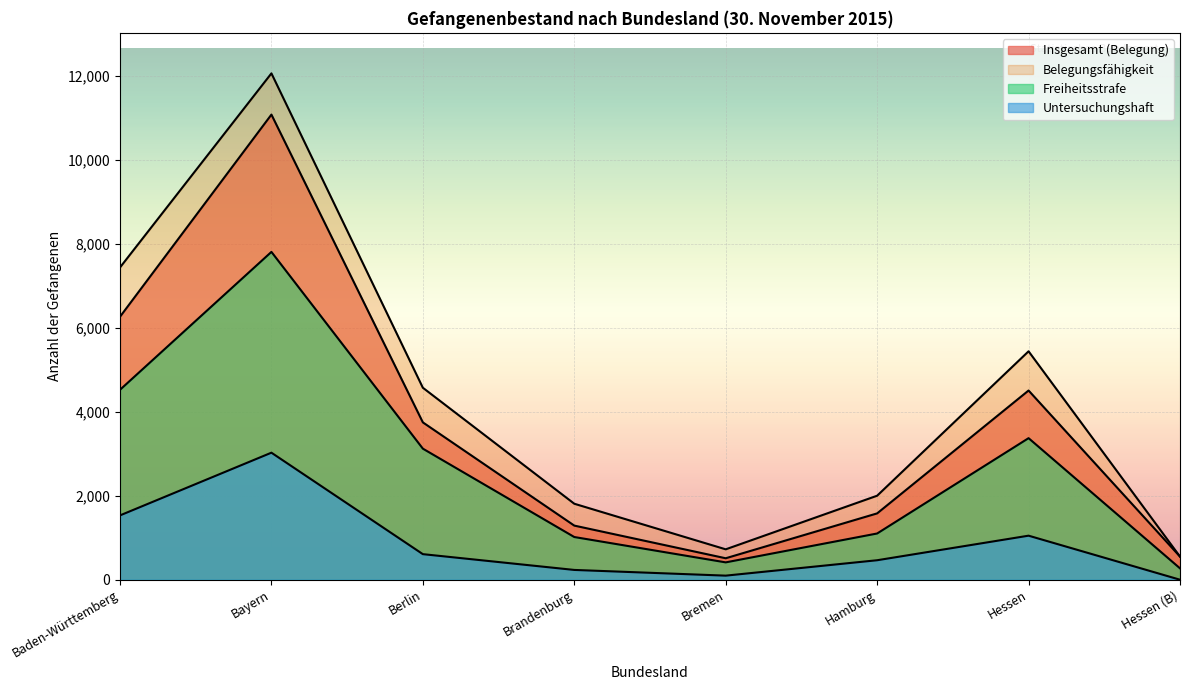

True or false: Freiheitsstrafe has more than 2 points higher than both neighbors.

False